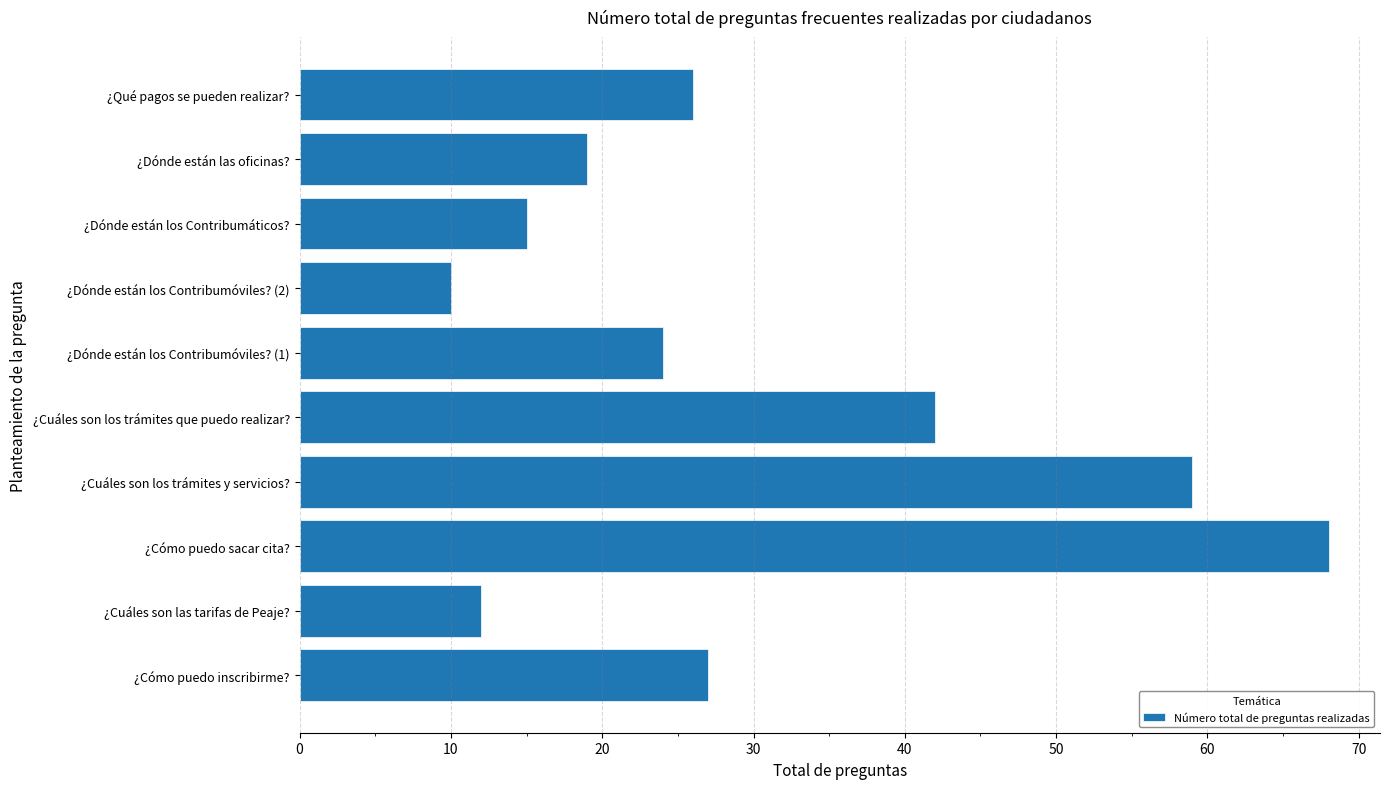

What is the difference between the maximum and minimum values?

58